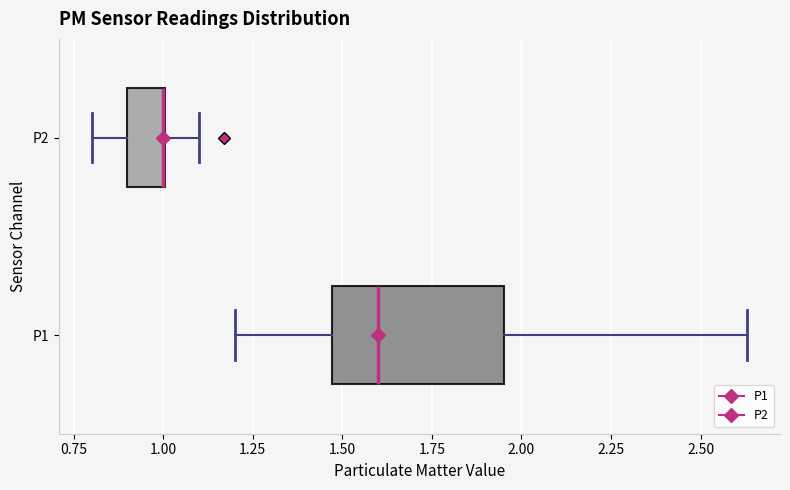

Comparing the boxes themselves (not the whiskers), which one is the widest?

P1